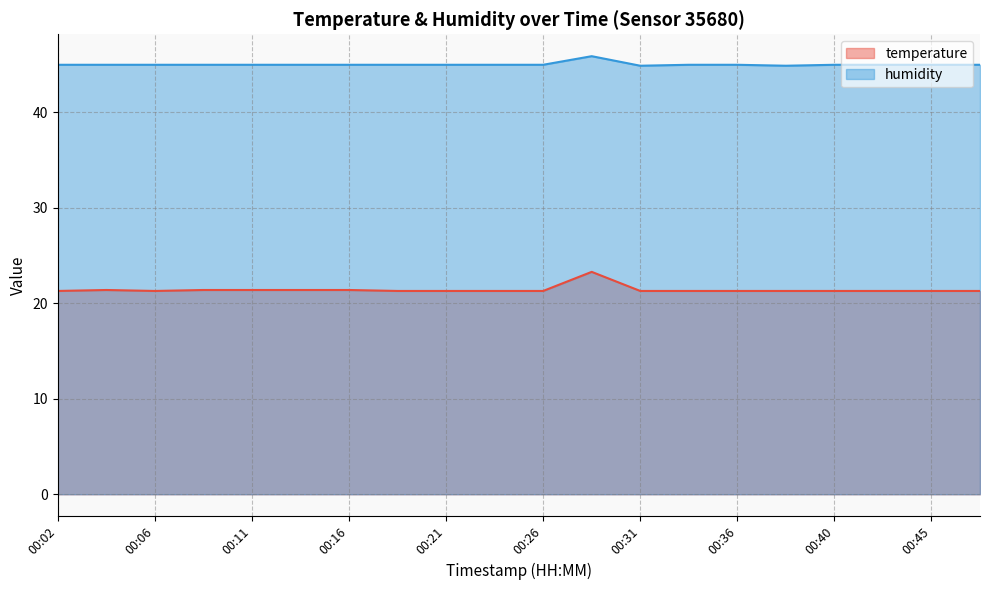

At how many categories does at least one series exceed 23?

20